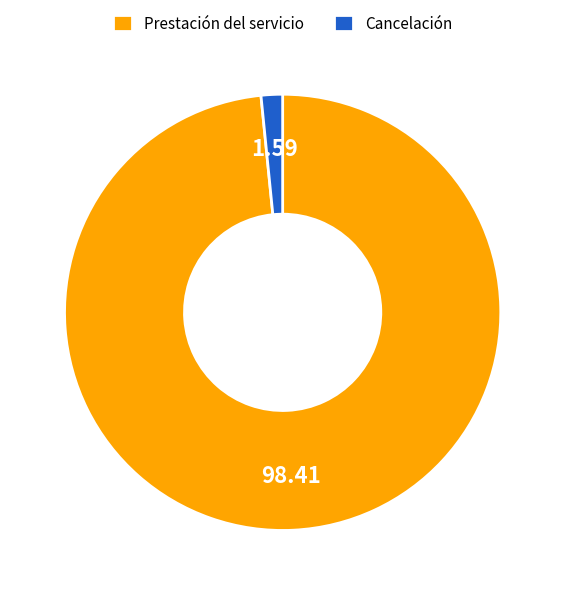

Which category has the smallest portion of the pie?

Cancelación